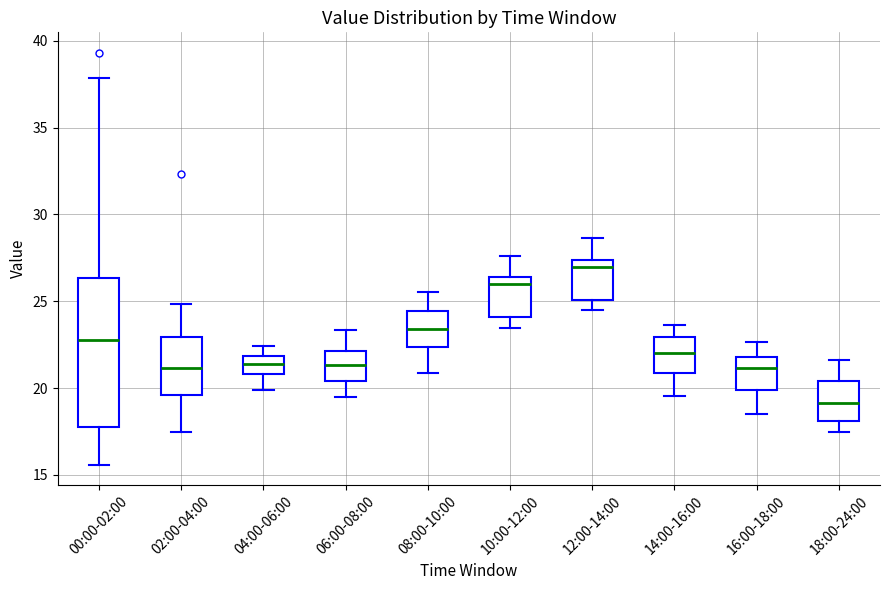

Reading left to right, read every box against the y-axis: the position of its median line, the range the box covers, and the ends of its whiskers. The values are not printed on the chart, so give them approximately, as read against the axis.

00:00-02:00: median 23.0, box 18.0 to 26.5, whiskers 15.5 to 38.0
02:00-04:00: median 21.0, box 19.5 to 23.0, whiskers 17.5 to 25.0
04:00-06:00: median 21.5, box 21.0 to 22.0, whiskers 20.0 to 22.5
06:00-08:00: median 21.5, box 20.5 to 22.0, whiskers 19.5 to 23.5
08:00-10:00: median 23.5, box 22.5 to 24.5, whiskers 21.0 to 25.5
10:00-12:00: median 26.0, box 24.0 to 26.5, whiskers 23.5 to 27.5
12:00-14:00: median 27.0, box 25.0 to 27.5, whiskers 24.5 to 28.5
14:00-16:00: median 22.0, box 21.0 to 23.0, whiskers 19.5 to 23.5
16:00-18:00: median 21.0, box 20.0 to 22.0, whiskers 18.5 to 22.5
18:00-24:00: median 19.0, box 18.0 to 20.5, whiskers 17.5 to 21.5